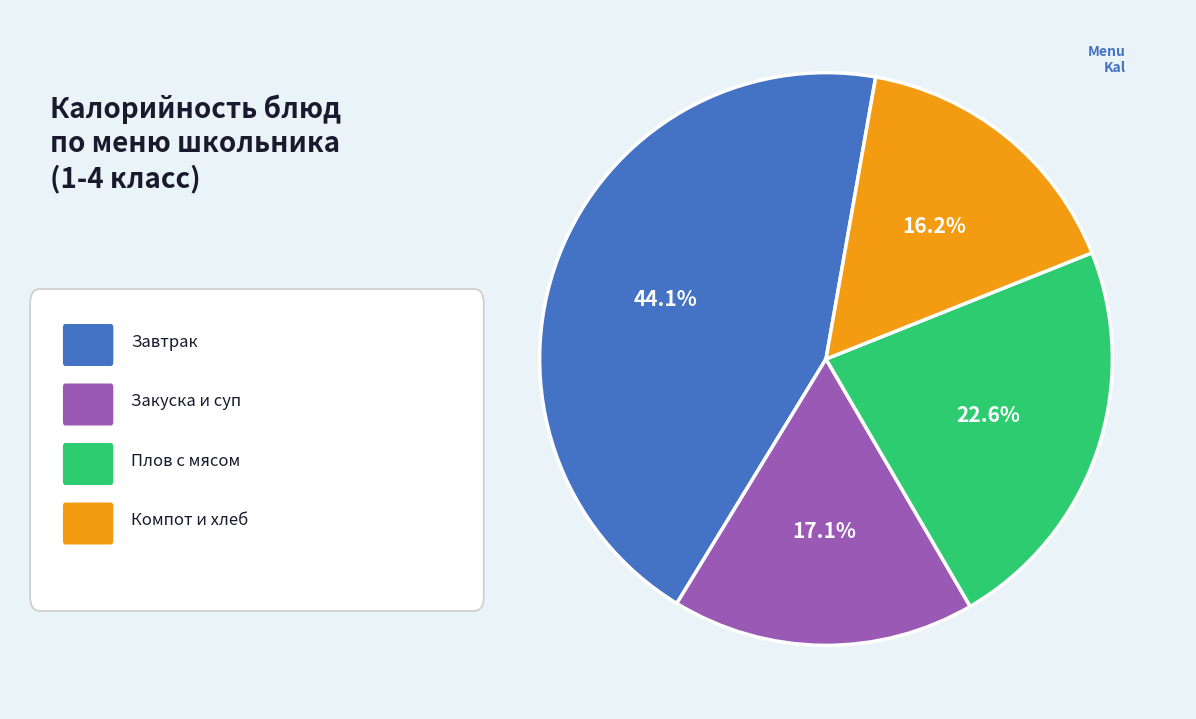

Is there a majority slice in this chart?

No